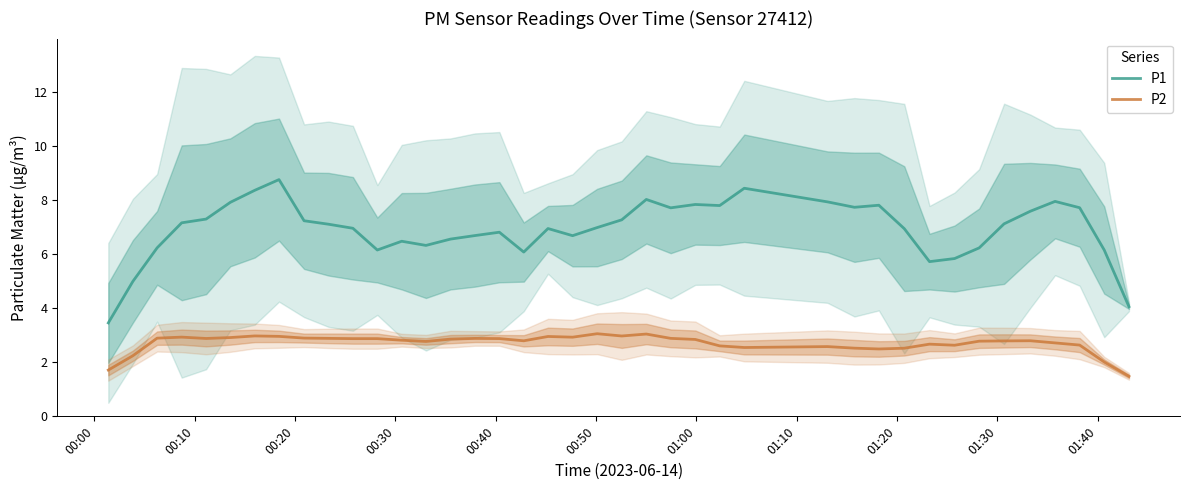

What is the smallest value displayed?

1.5